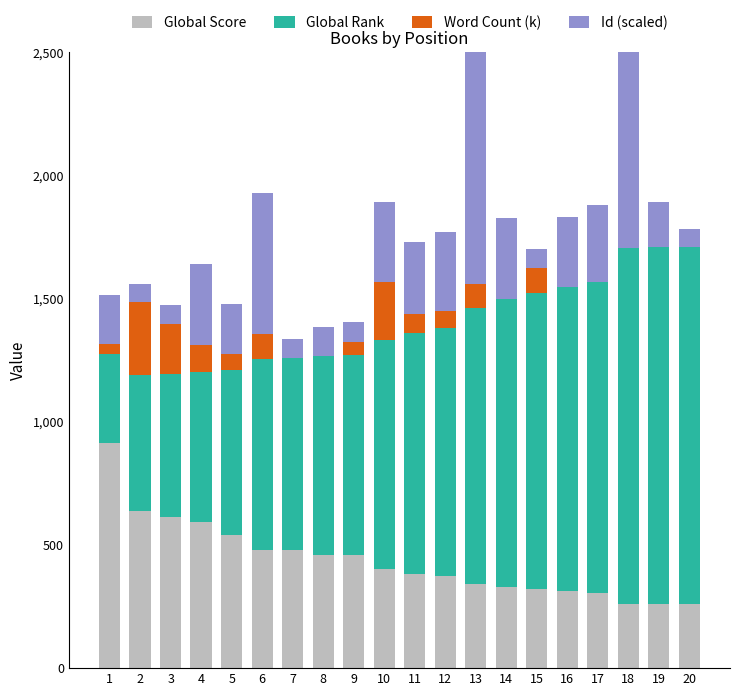

What are all the series names shown in the legend?

Global Score, Global Rank, Word Count (k), Id (scaled)